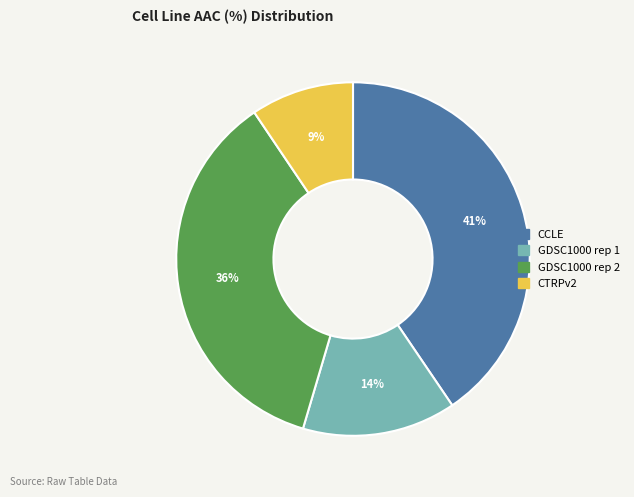

How many segments does this pie chart have?

4